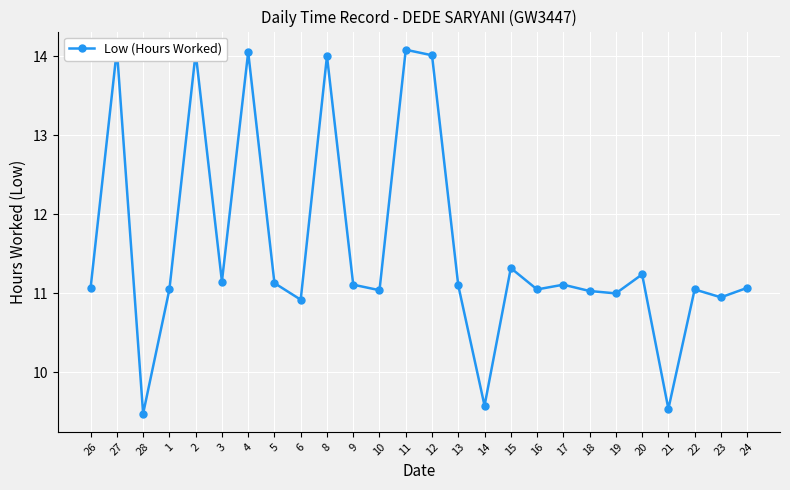

What value does the data have at 16?

11.1